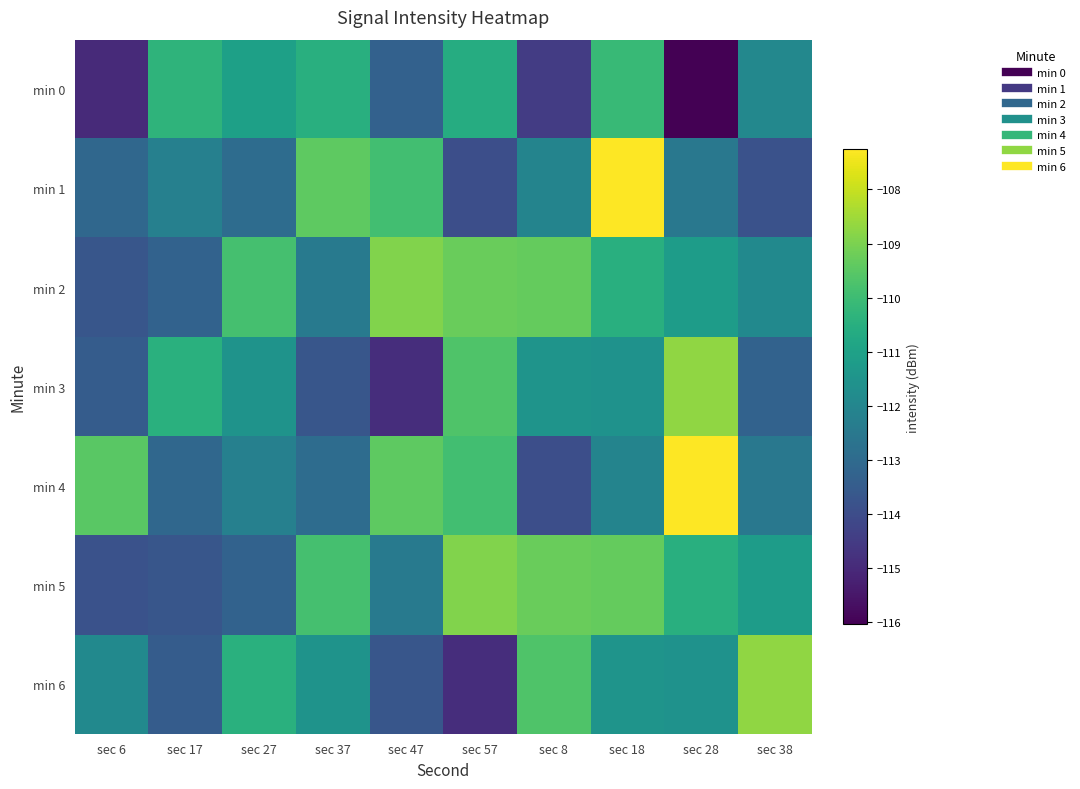

Between sec 18 and sec 38, which series saw the biggest shift?

min 1